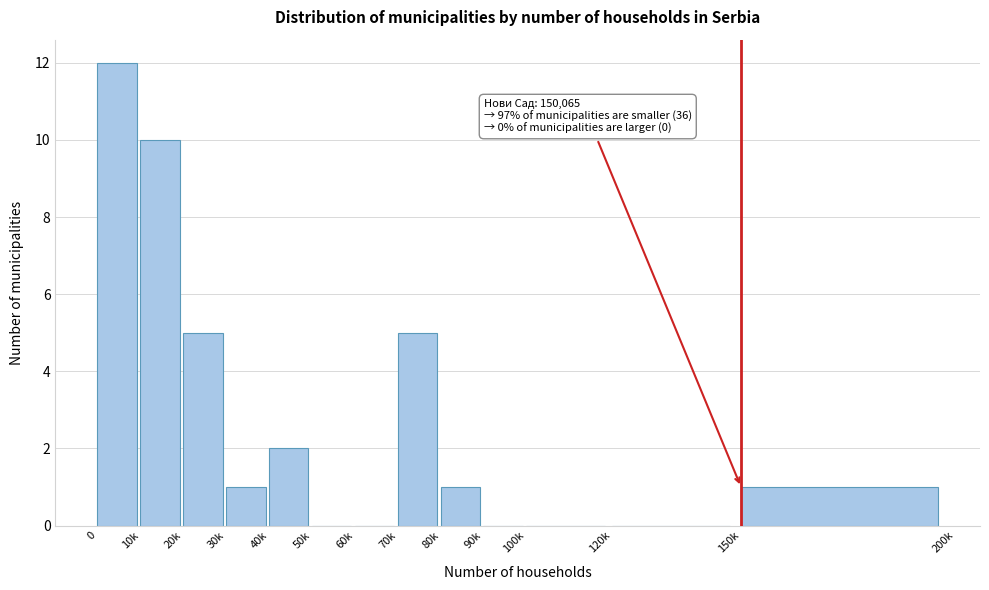

Reading left to right, transcribe all the data shown in this chart.

0=12	10k=10	20k=5	30k=1	40k=2	50k=0	60k=0	70k=5	80k=1	90k=0	100k=0	120k=0	150k=1